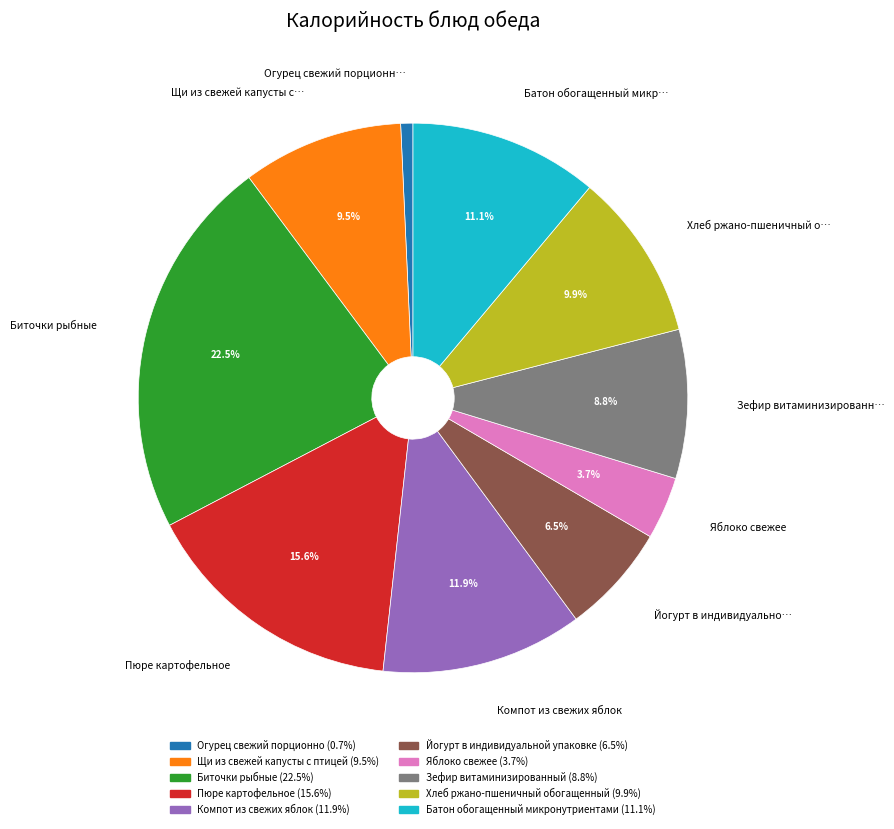

Count the number of slices in the pie.

10